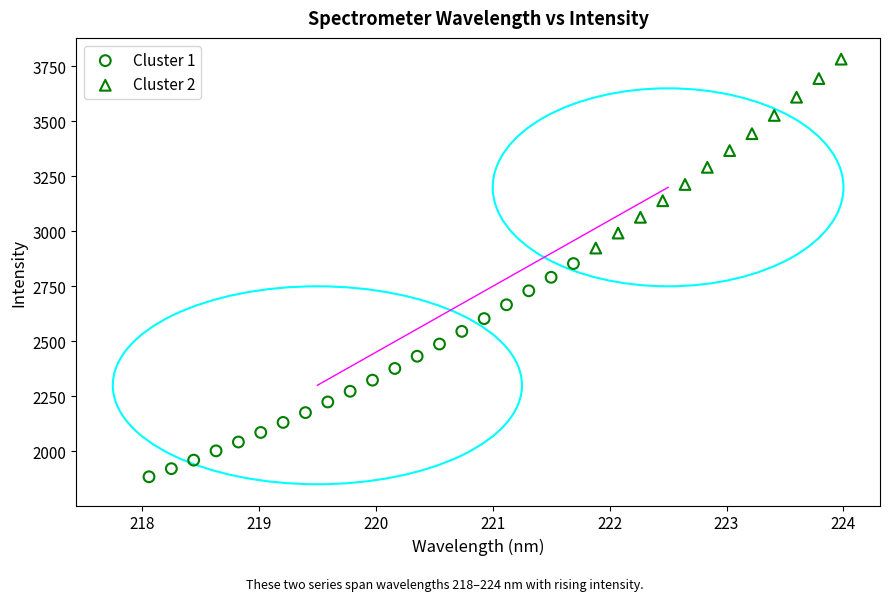

Which series reaches the maximum Y coordinate?

Cluster 2